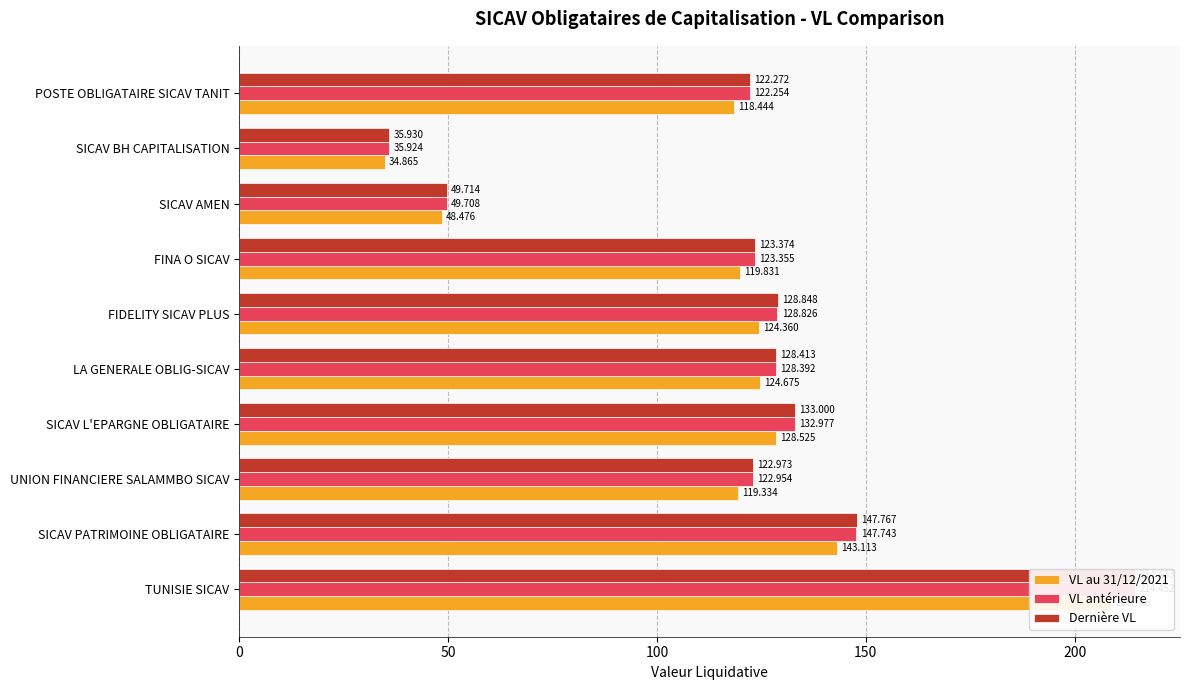

How many values in the VL antérieure series exceed 128?

5